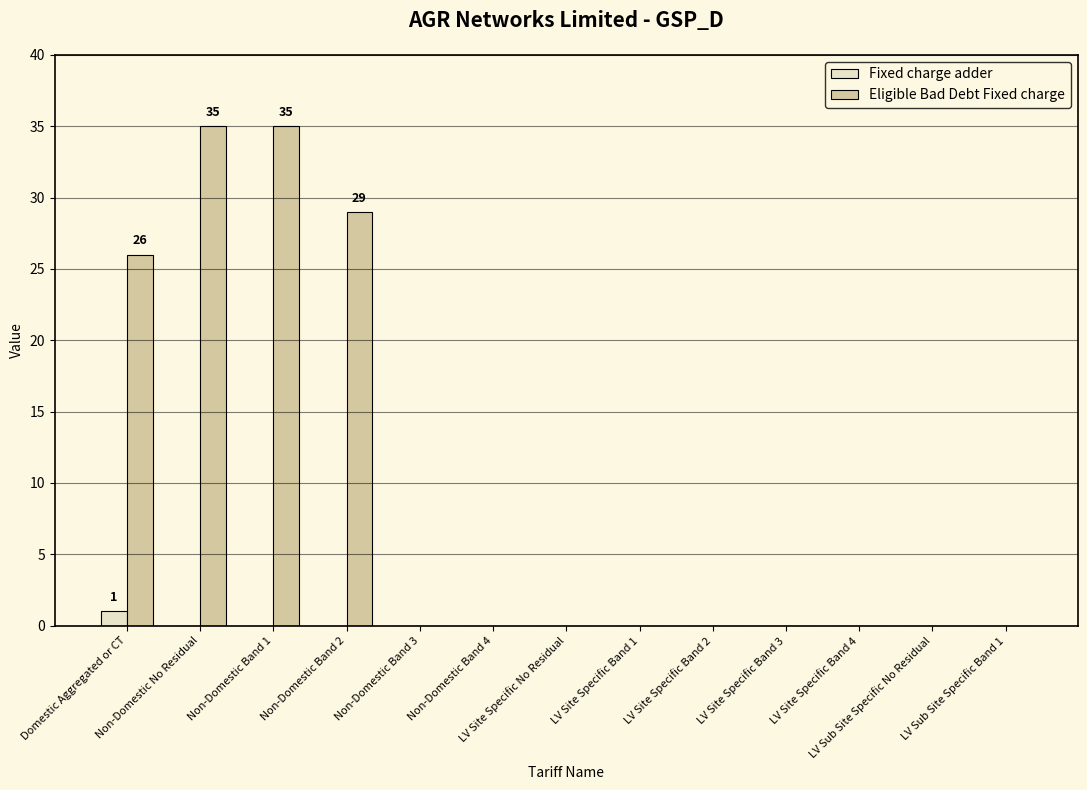

What is the greatest value displayed?

35